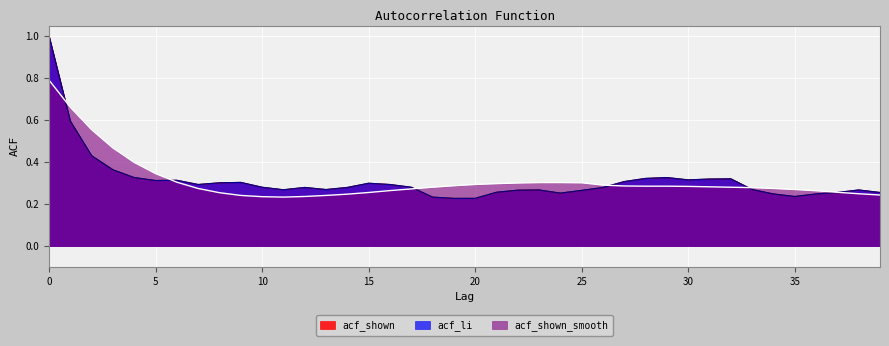

True or false: acf_shown_smooth has more than 0 interior local peaks.

False